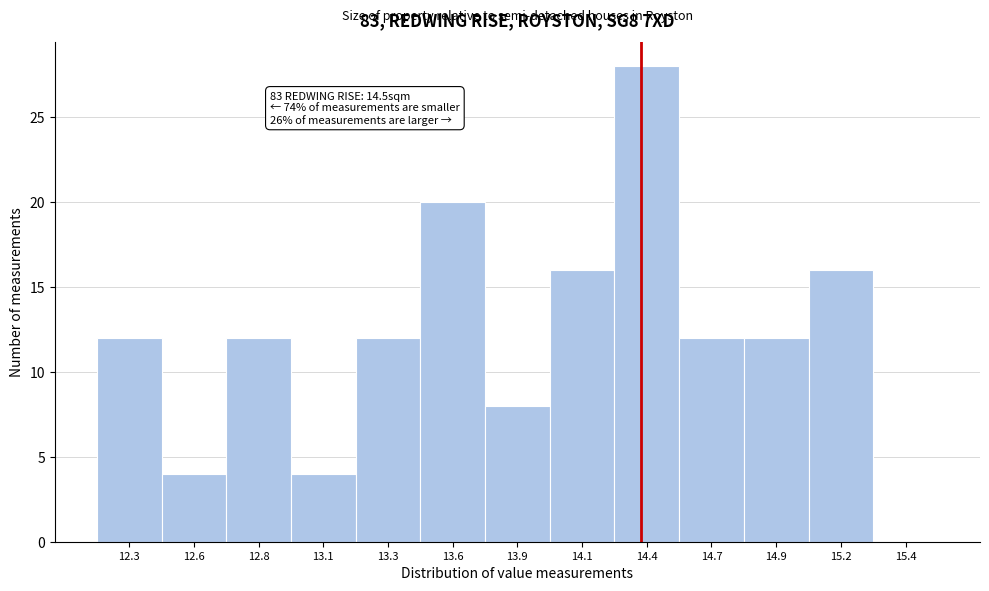

Reading right to left, list all the values displayed in this chart.

15.4=0	15.2=16	14.9=12	14.7=12	14.4=28	14.1=16	13.9=8	13.6=20	13.3=12	13.1=4	12.8=12	12.6=4	12.3=12